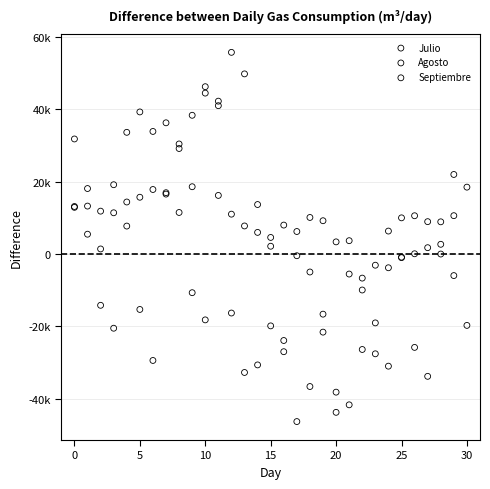

Which series contains the highest Y value?

Julio